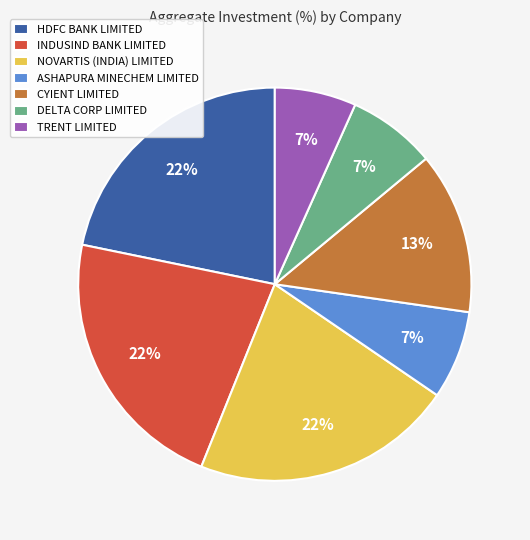

Count the number of slices in the pie.

7